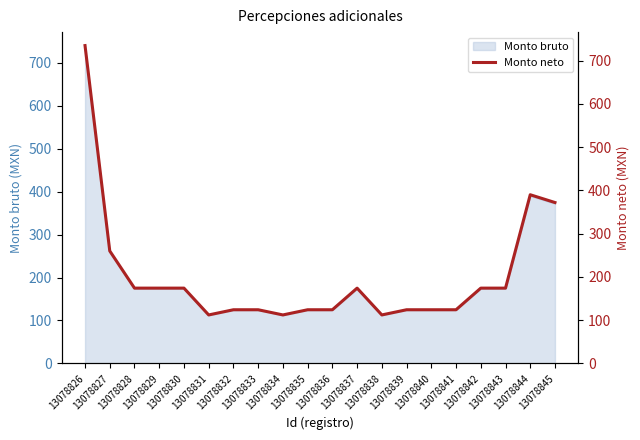

Rank the categories by value from highest to lowest.

13078826, 13078844, 13078845, 13078827, 13078828, 13078829, 13078830, 13078837, 13078842, 13078843, 13078832, 13078833, 13078835, 13078836, 13078839, 13078840, 13078841, 13078831, 13078834, 13078838